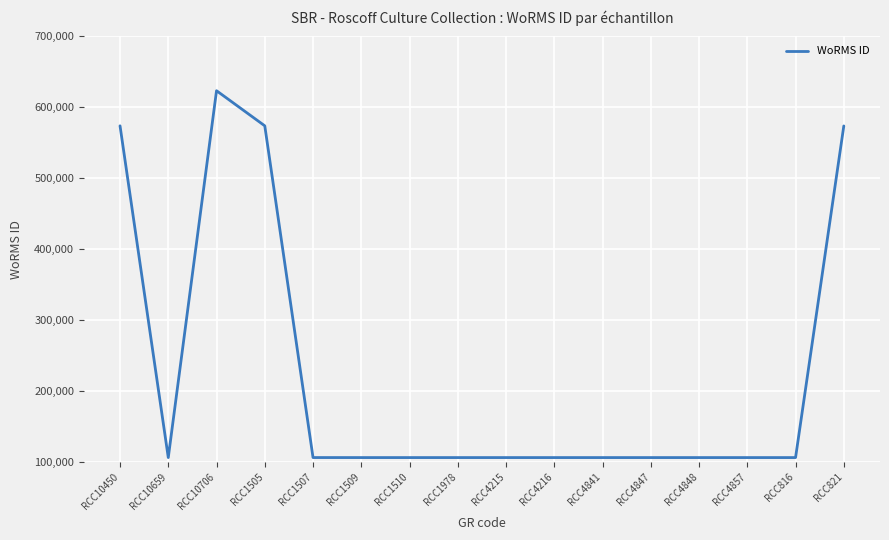

The value at RCC1510 is 53250. True or false?

False